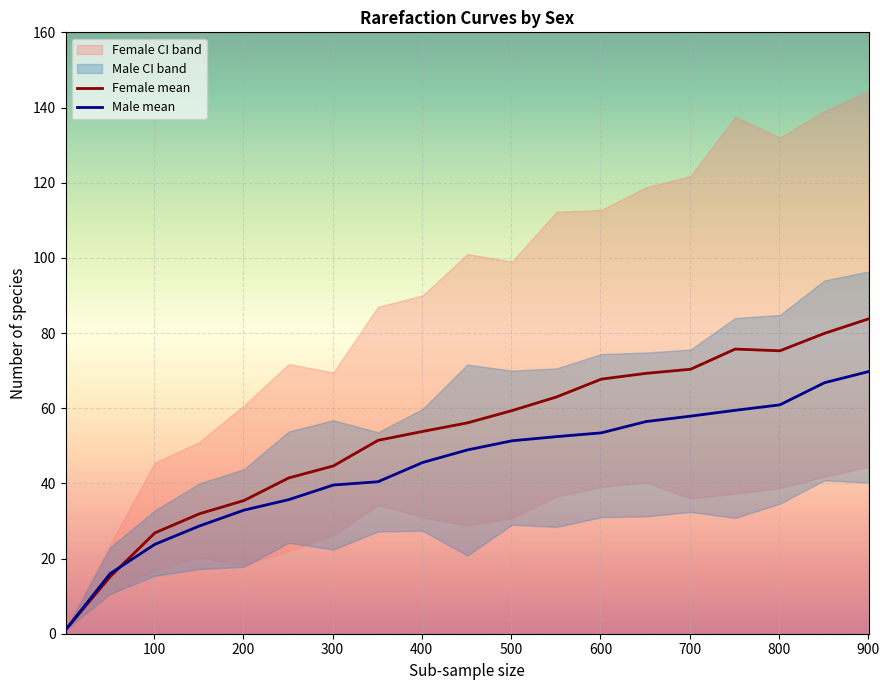

Read the Female lower CI value at 451.

28.8